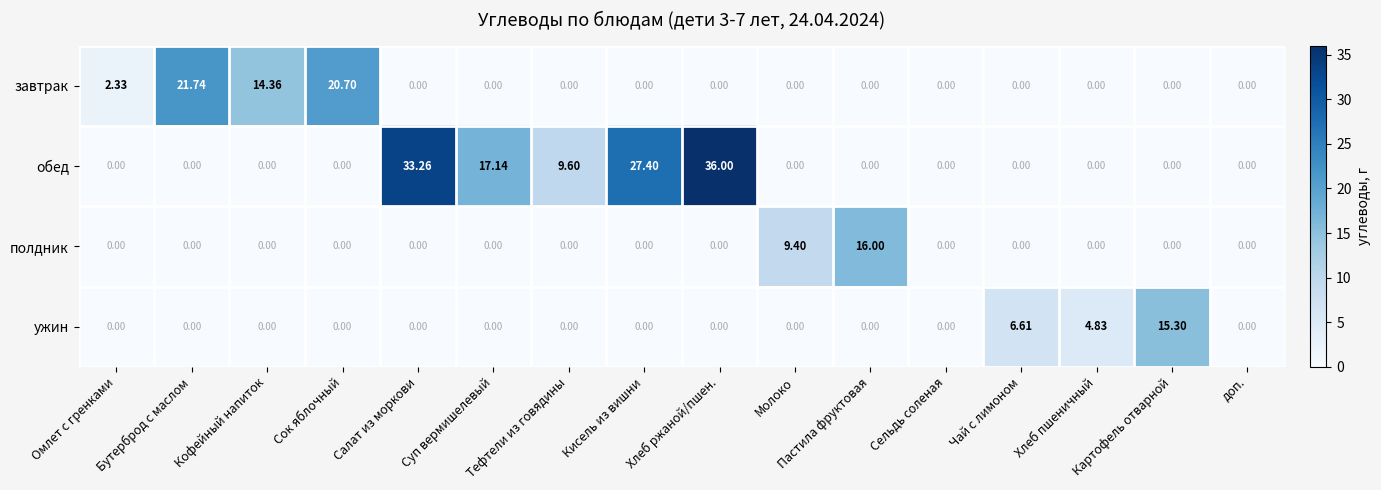

How many values in завтрак are above zero?

4